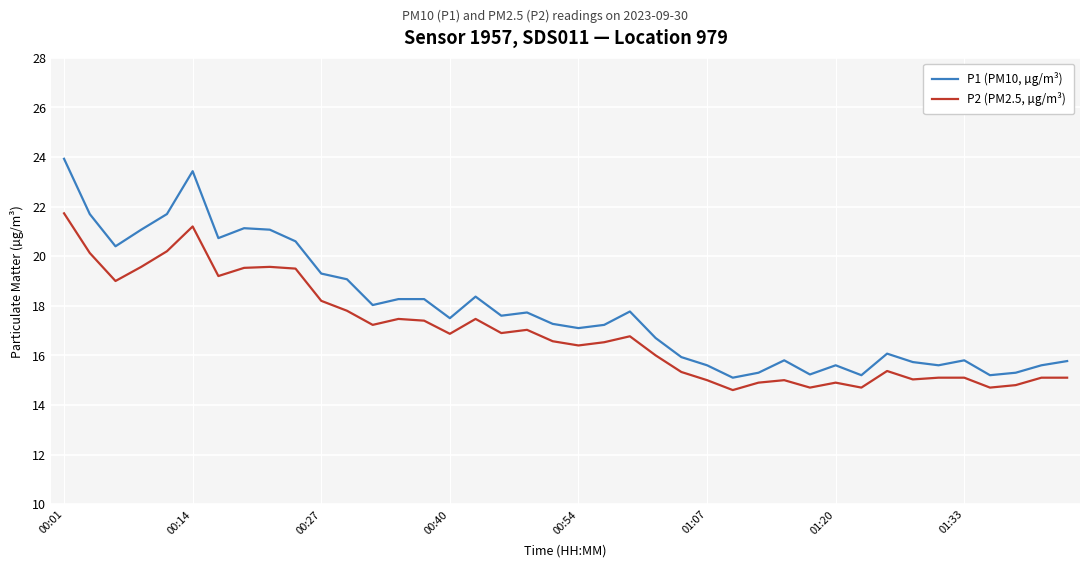

What are all the series names shown in the legend?

P1 (PM10, µg/m³), P2 (PM2.5, µg/m³)